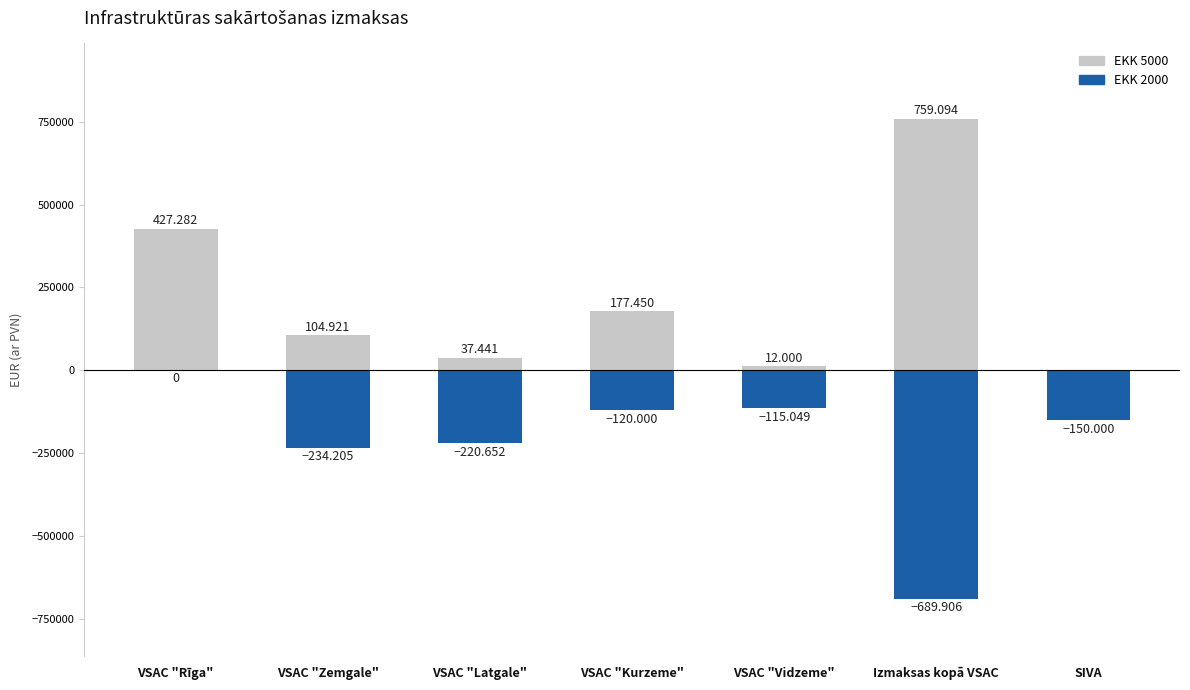

How many negative values does the EKK 2000 series have?

6